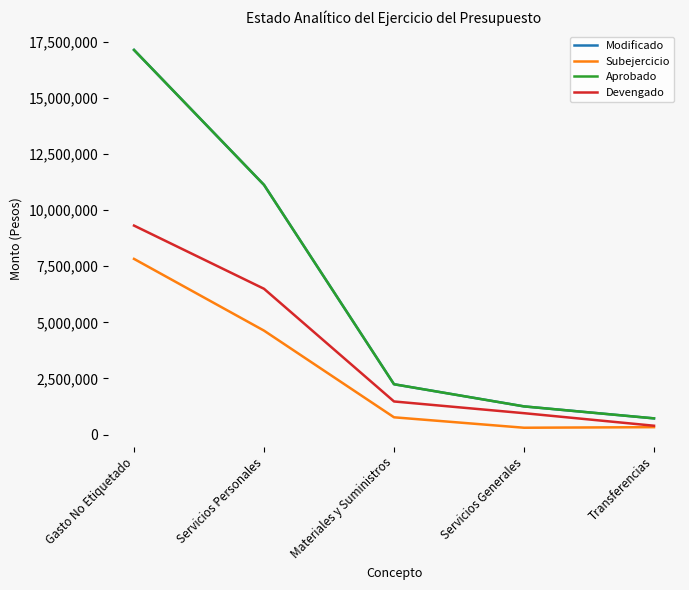

What is the difference between the highest and lowest values at Materiales y Suministros?

1473673.0